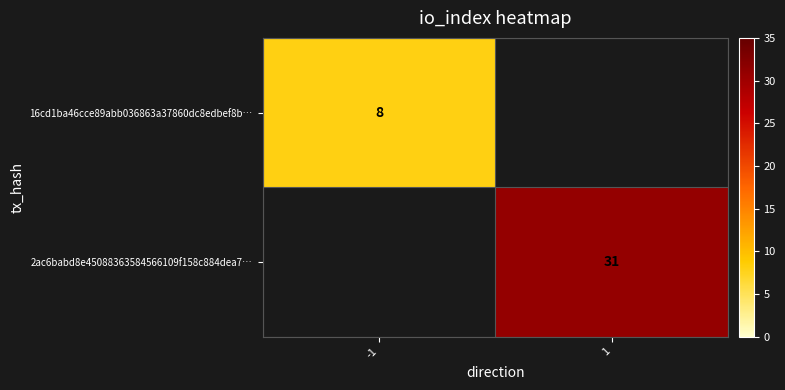

The 2ac6babd8e45088363584566109f158c884dea7… series shows 31 at 1. True or false?

True